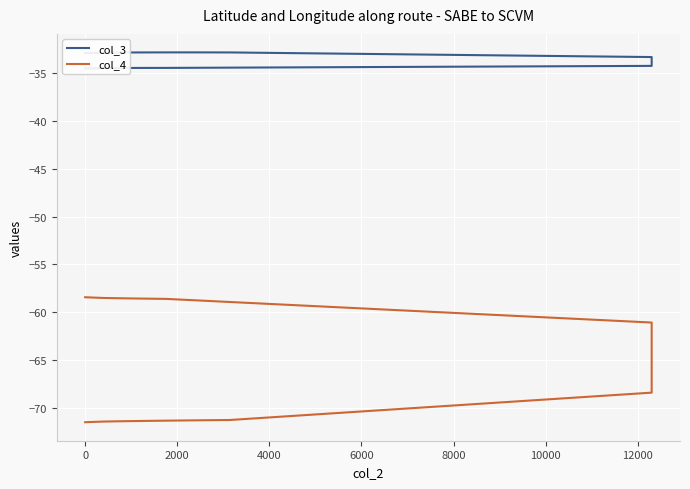

What is the label of the 24th point from the left?

23